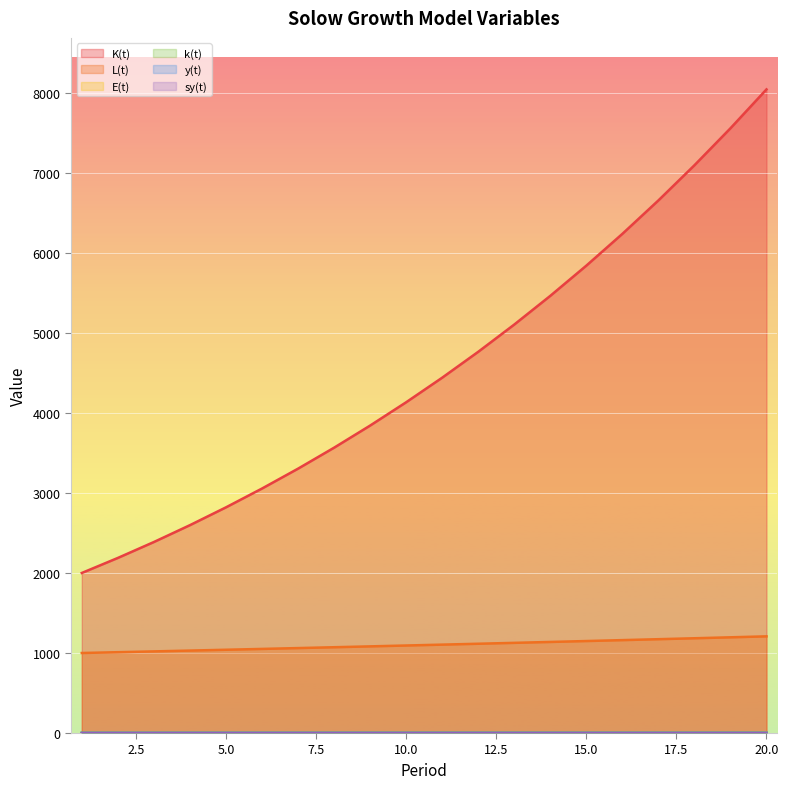

Rank the categories by K(t) value from highest to lowest.

20, 19, 18, 17, 16, 15, 14, 13, 12, 11, 10, 9, 8, 7, 6, 5, 4, 3, 2, 1